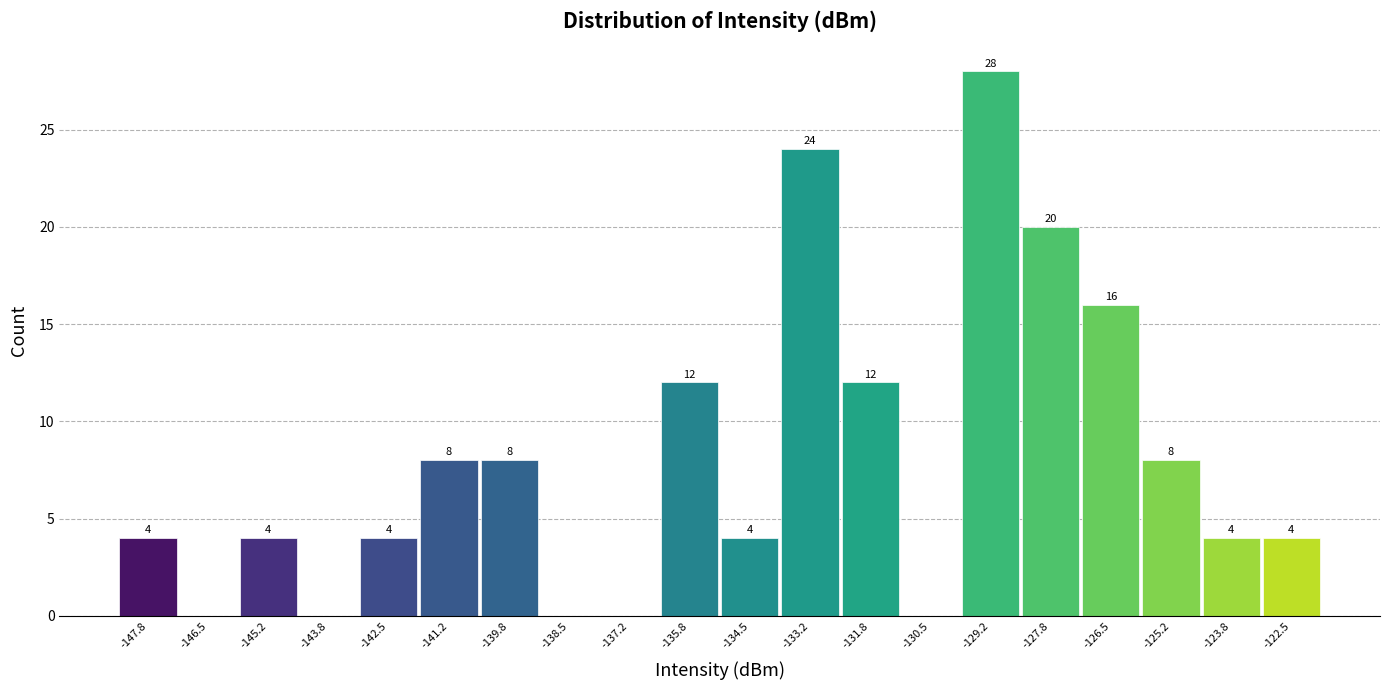

Which range on the x-axis has the tallest bar?

-129.8 to -128.6